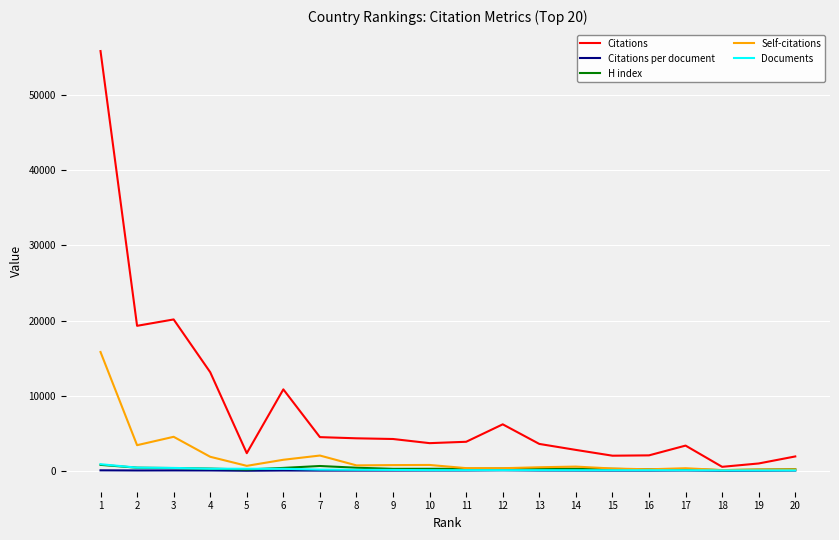

Which series has the largest total across all categories?

Citations